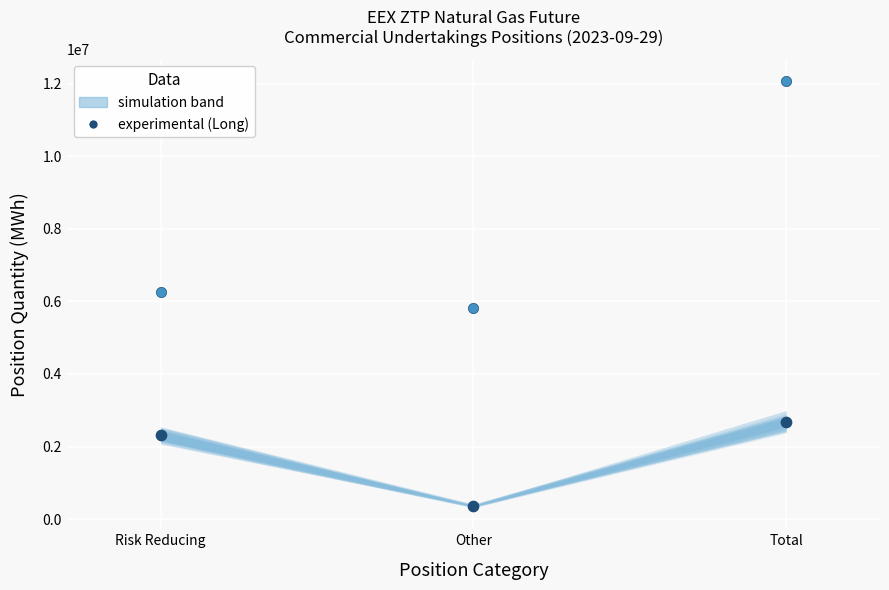

Count the number of points in this scatter plot.

6